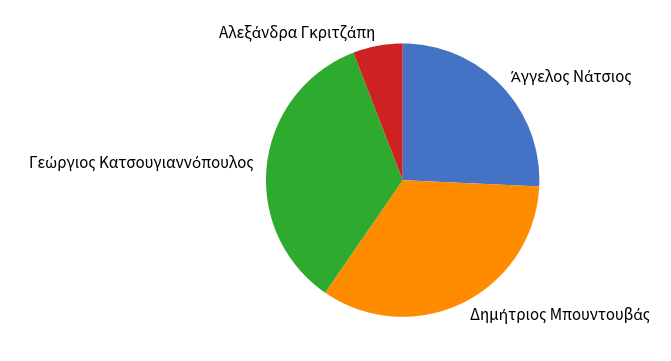

Is there a majority slice in this chart?

No